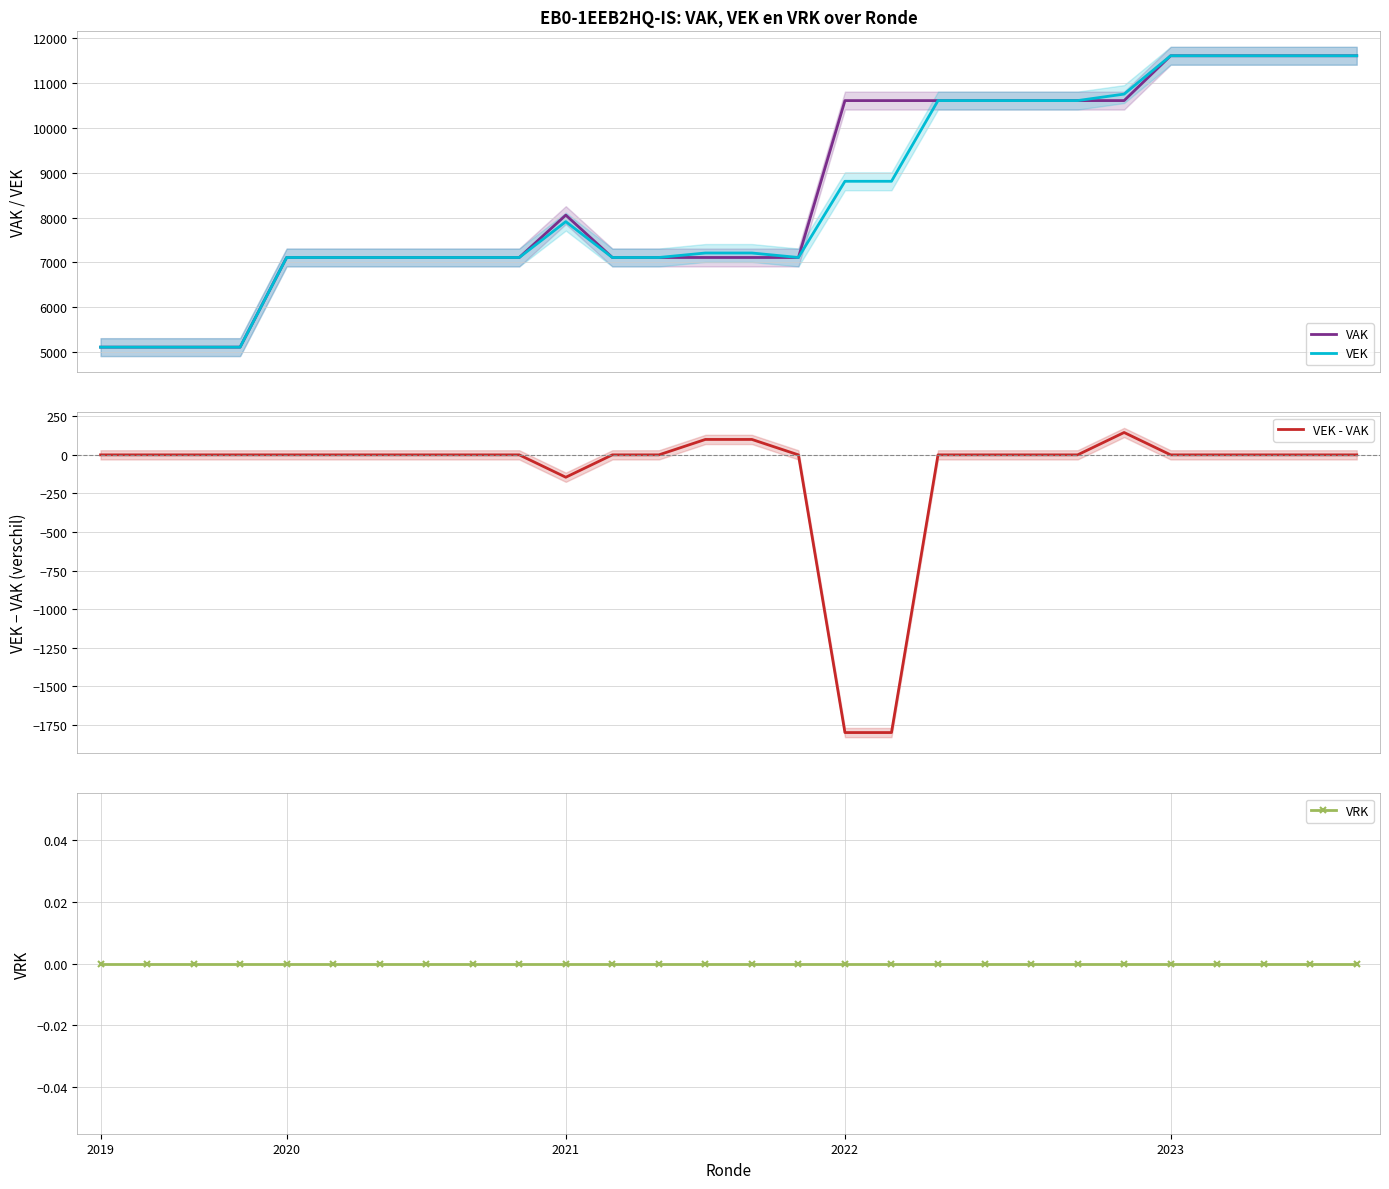

What is the label of the 23rd point from the left?

22